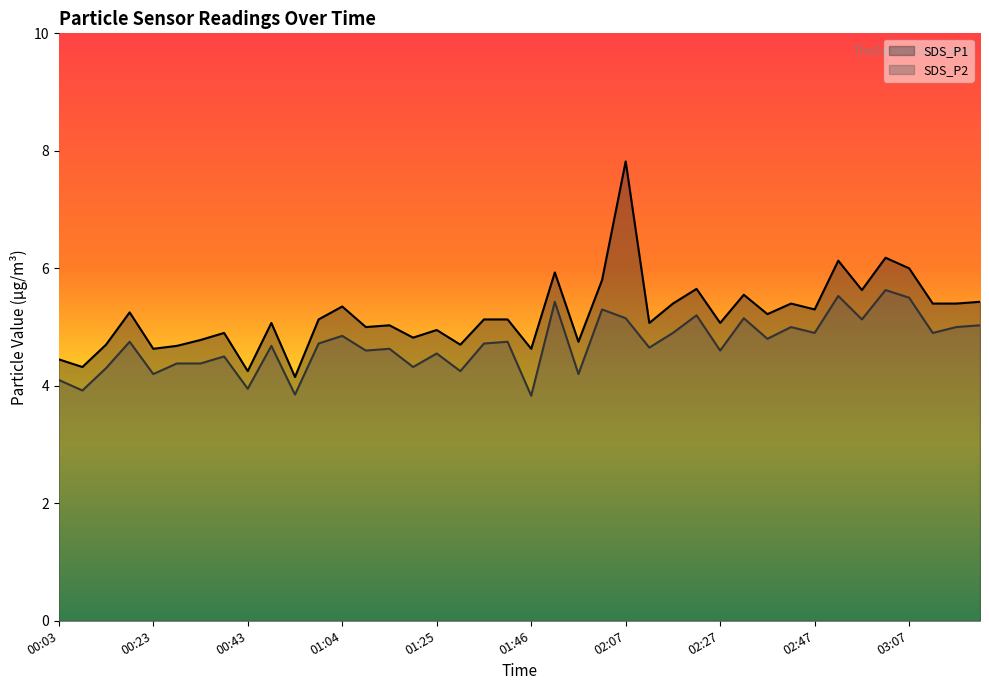

Does the chart display data point markers on the line(s)?

No